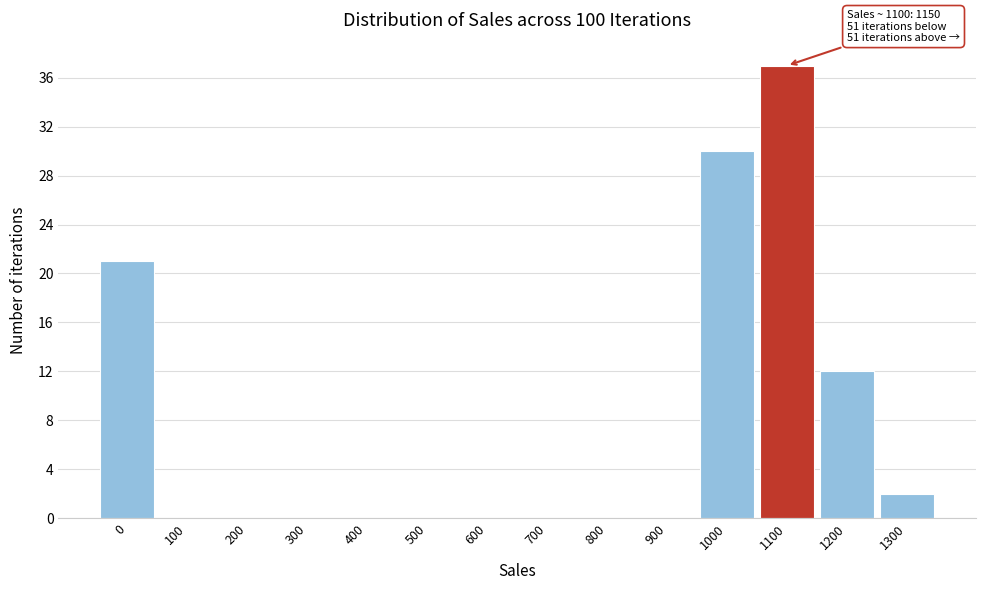

Reading left to right, list all the values displayed in this chart.

0=21	100=0	200=0	300=0	400=0	500=0	600=0	700=0	800=0	900=0	1000=30	1100=37	1200=12	1300=2